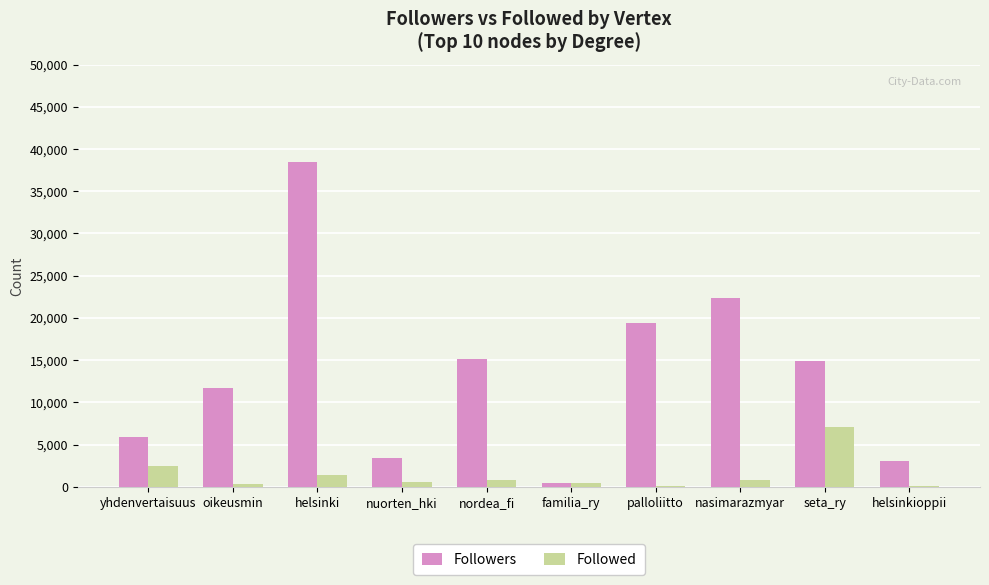

Which series has the widest spread of values?

Followers